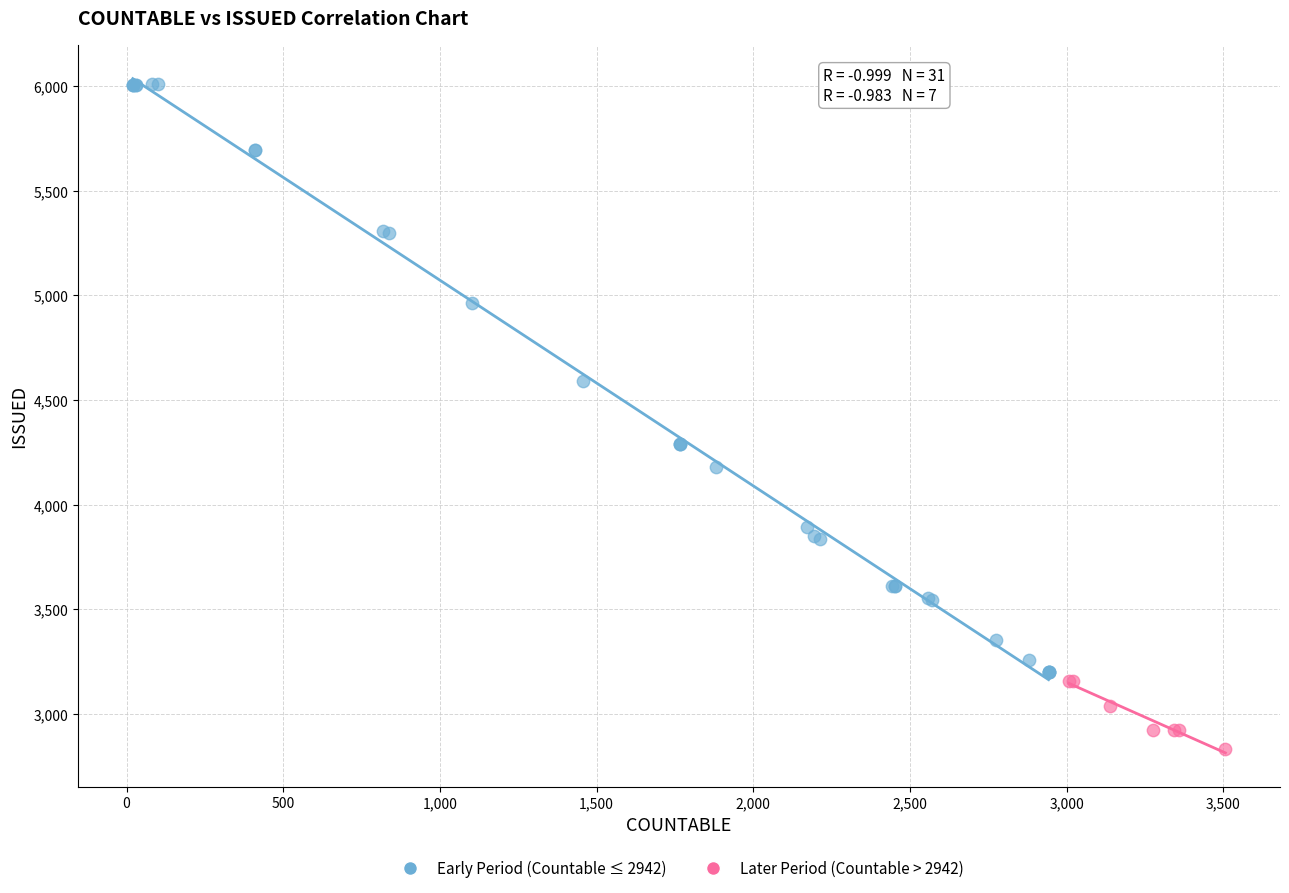

Which series reaches the maximum Y coordinate?

Early Period (Countable ≤ 2942)